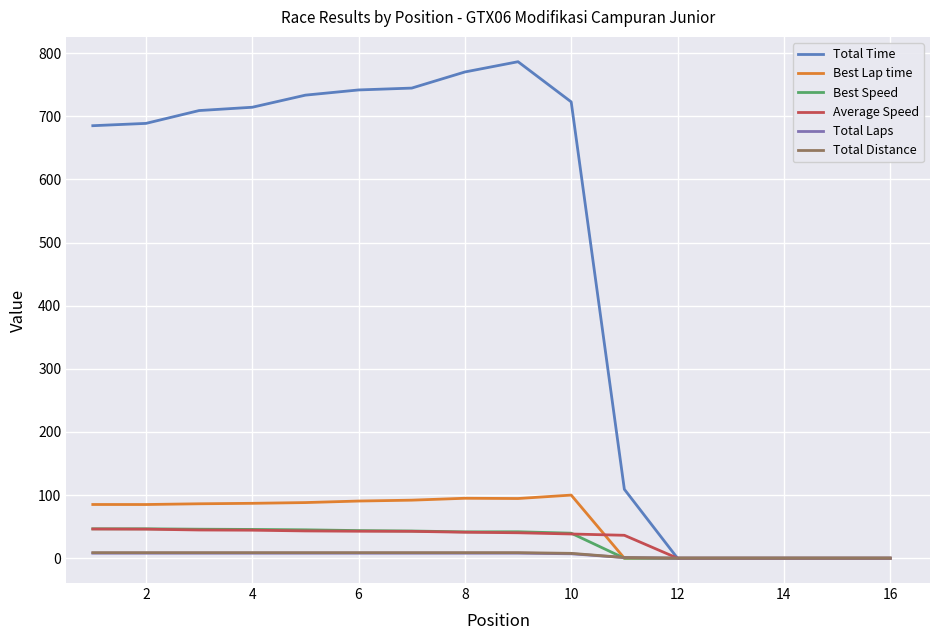

Which series has the largest total across all categories?

Total Time